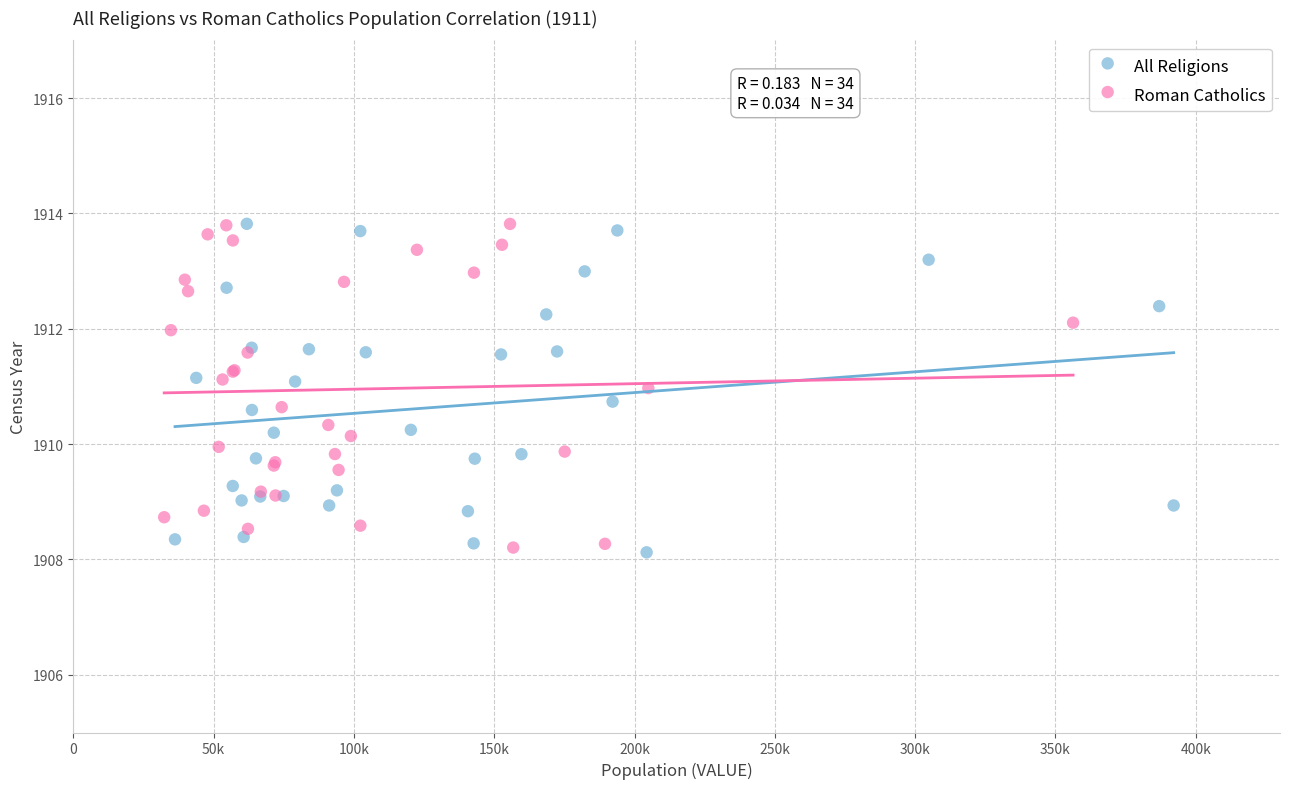

What are all the series names shown in the legend?

All Religions, Roman Catholics